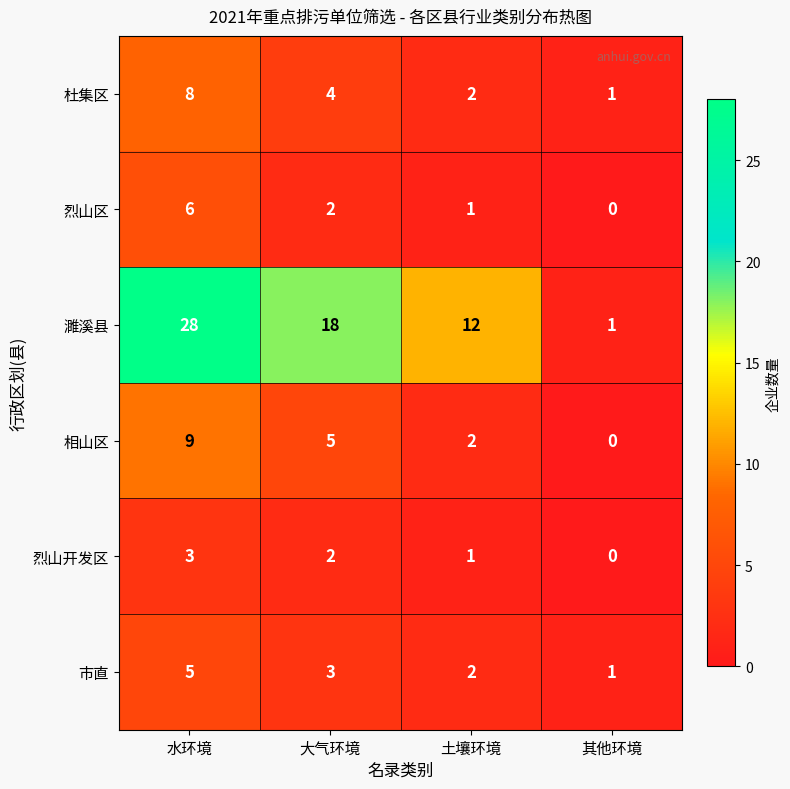

Rank the series by their maximum value, from highest to lowest.

濉溪县, 相山区, 杜集区, 烈山区, 市直, 烈山开发区